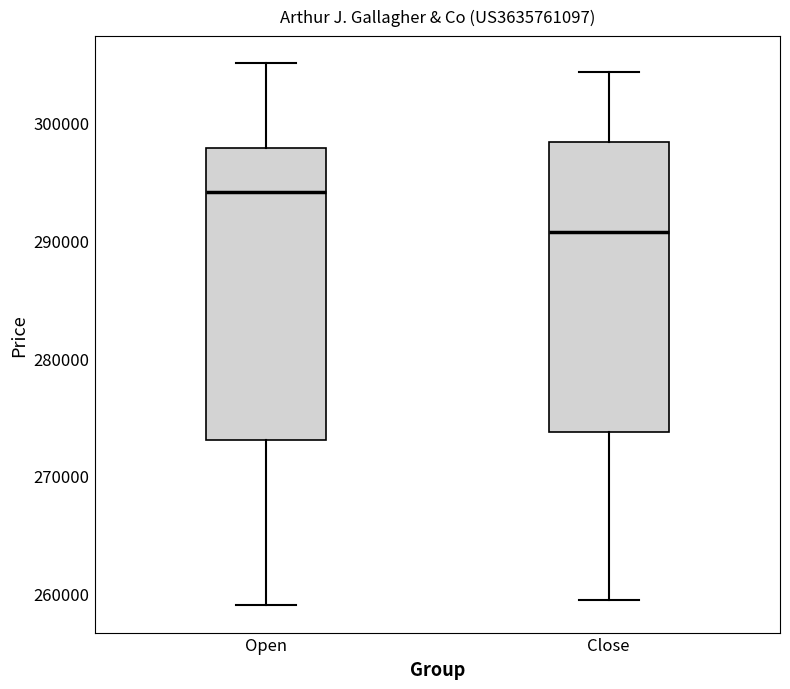

Where is the upper edge of the box for Close on the y-axis? The values are not printed on the chart, so give them approximately, as read against the axis.

298000